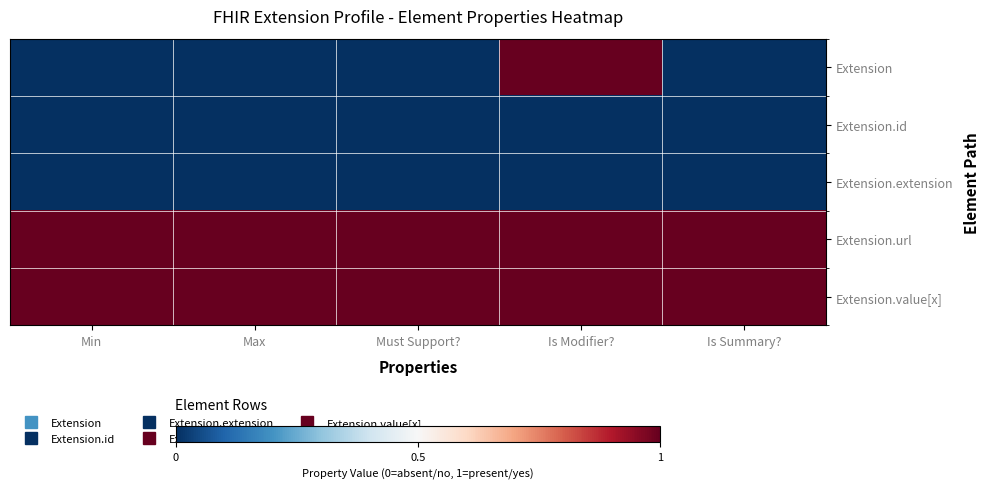

Between Min and Is Summary?, which series saw the biggest shift?

Extension